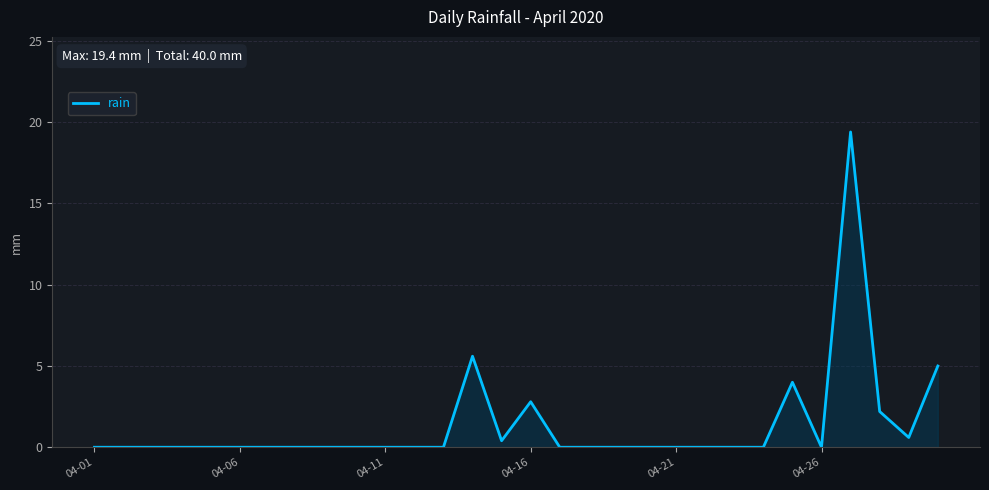

How many categories are shown in the chart?

30